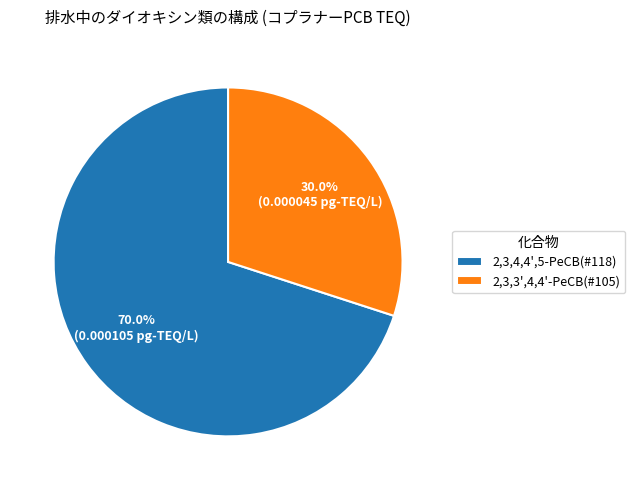

Which has a higher value, 2,3,3',4,4'-PeCB(#105) or 2,3,4,4',5-PeCB(#118)?

2,3,4,4',5-PeCB(#118)